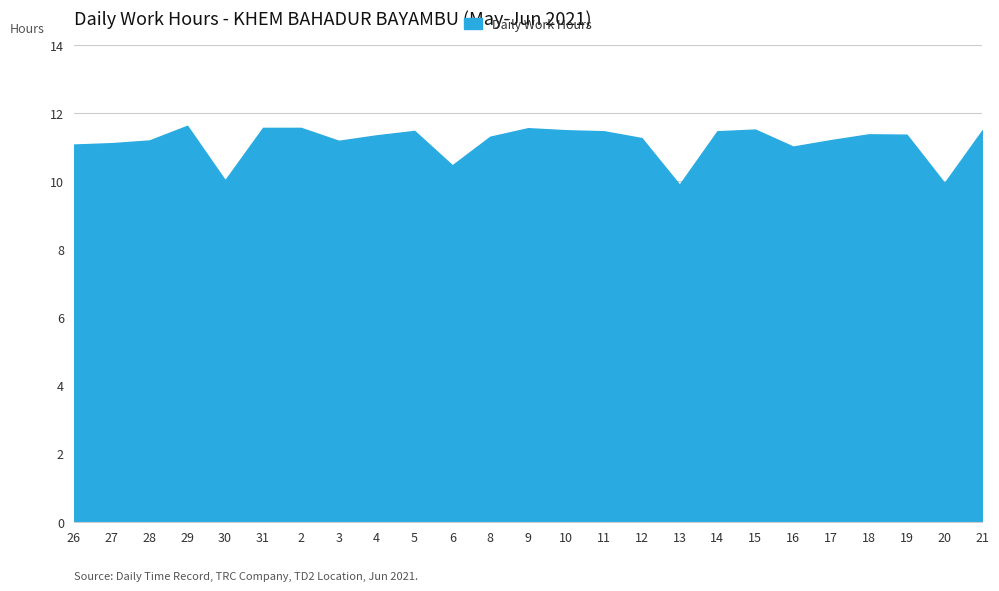

What is the difference between the maximum and minimum values?

1.7